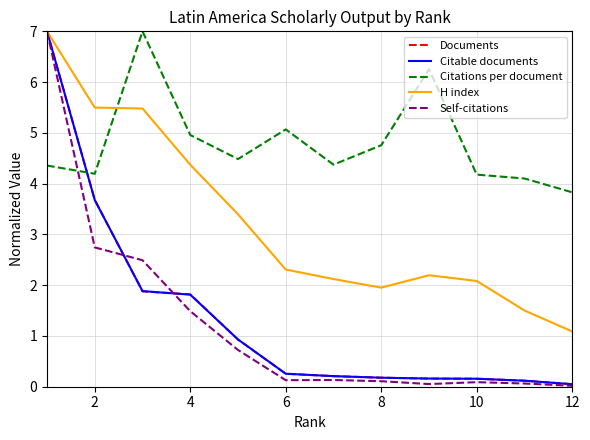

Which series has the largest total across all categories?

Citations per document